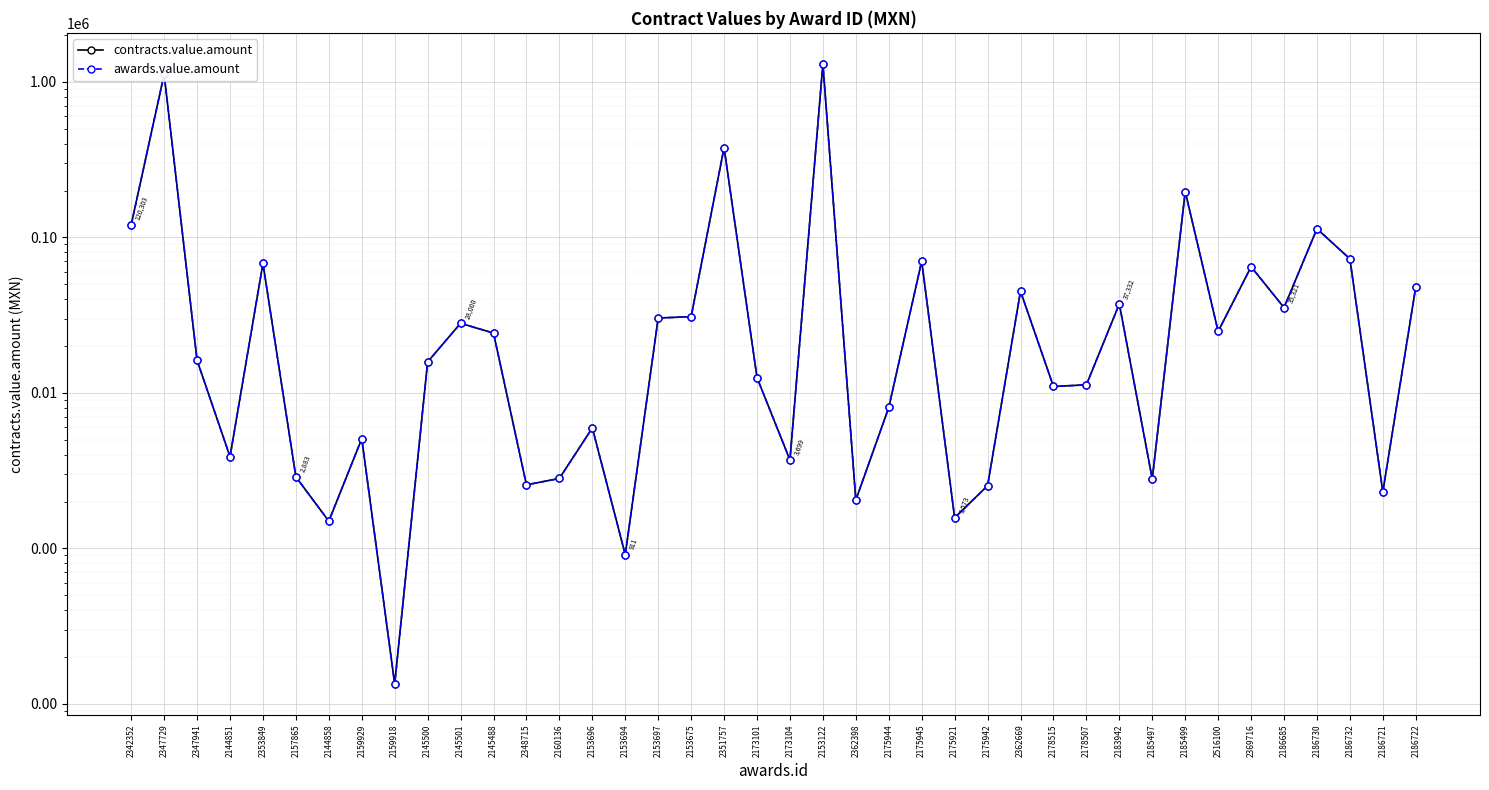

What is the label of the 13th point from the right?

2362669